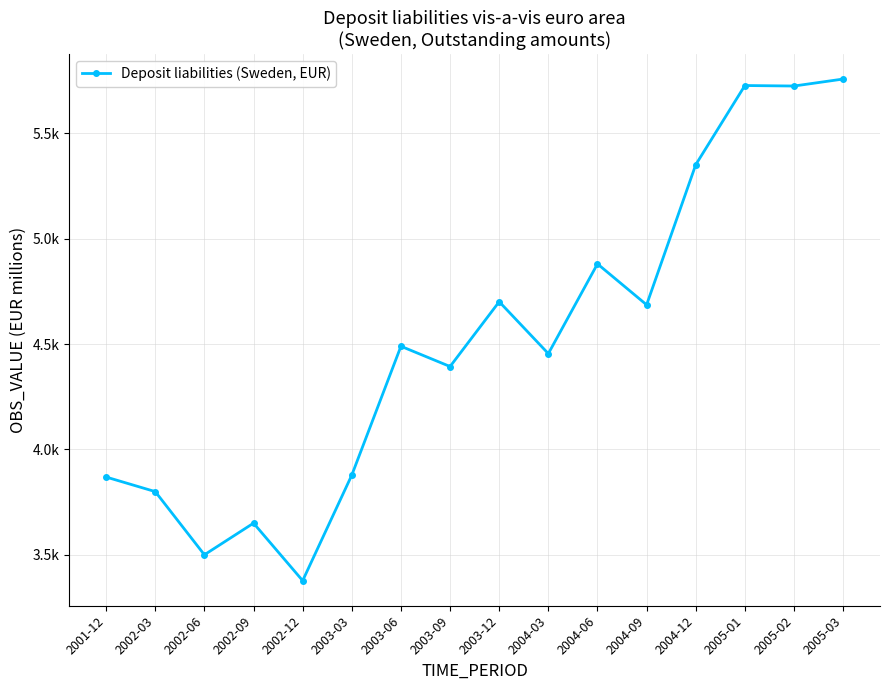

Does the chart display data point markers on the line(s)?

Yes